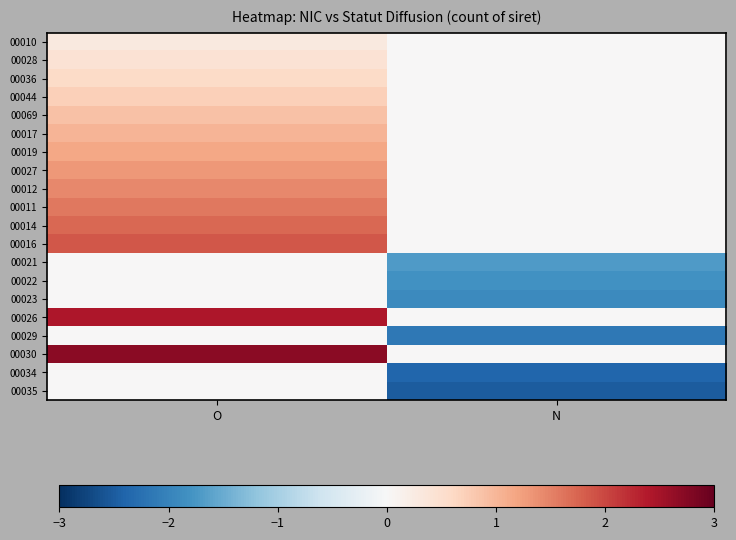

List the series in order of their peak value, lowest first.

00021, 00022, 00023, 00029, 00034, 00035, 00010, 00028, 00036, 00044, 00069, 00017, 00019, 00027, 00012, 00011, 00014, 00016, 00026, 00030